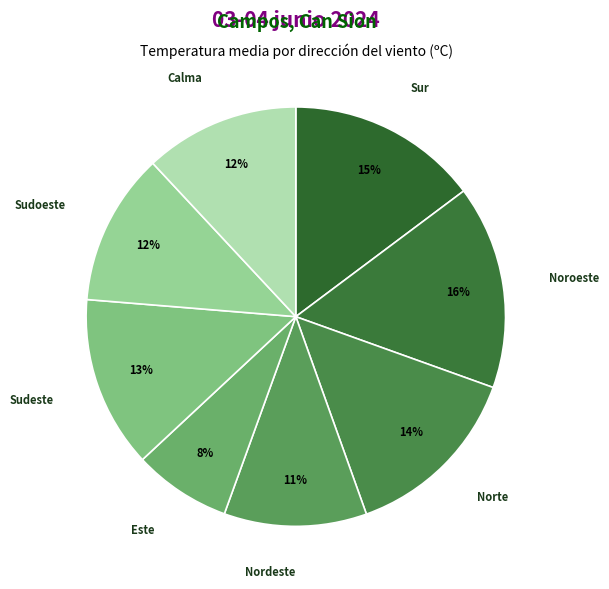

Is the sum of Calma and Sudeste greater than half?

No